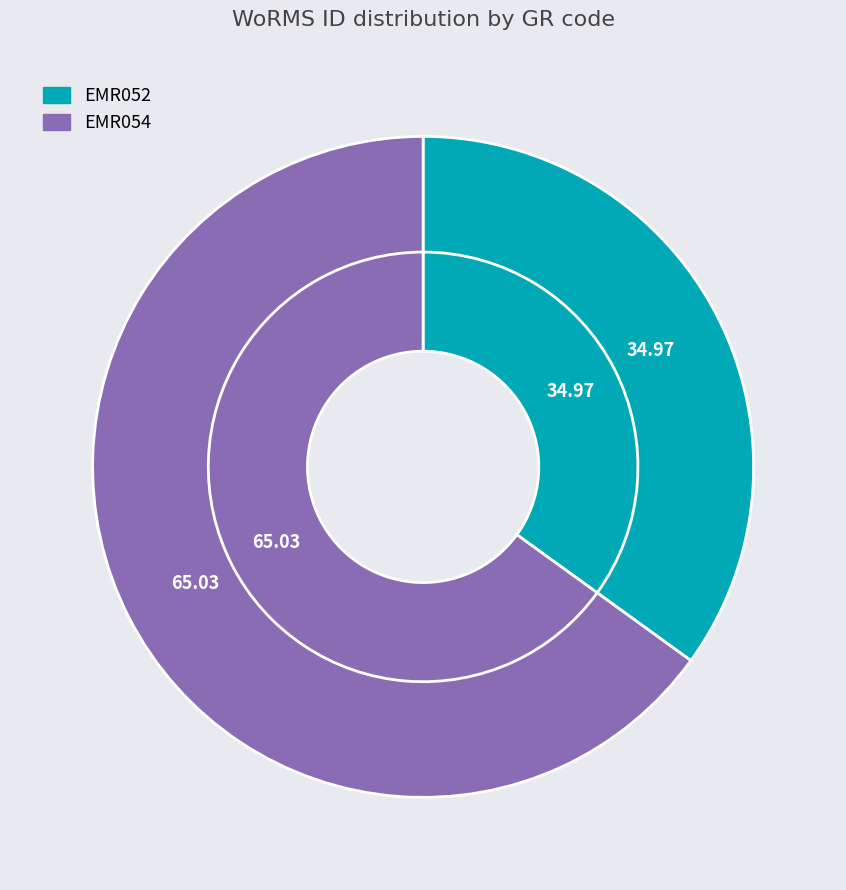

Which has a higher value, EMR052 or EMR054?

EMR054